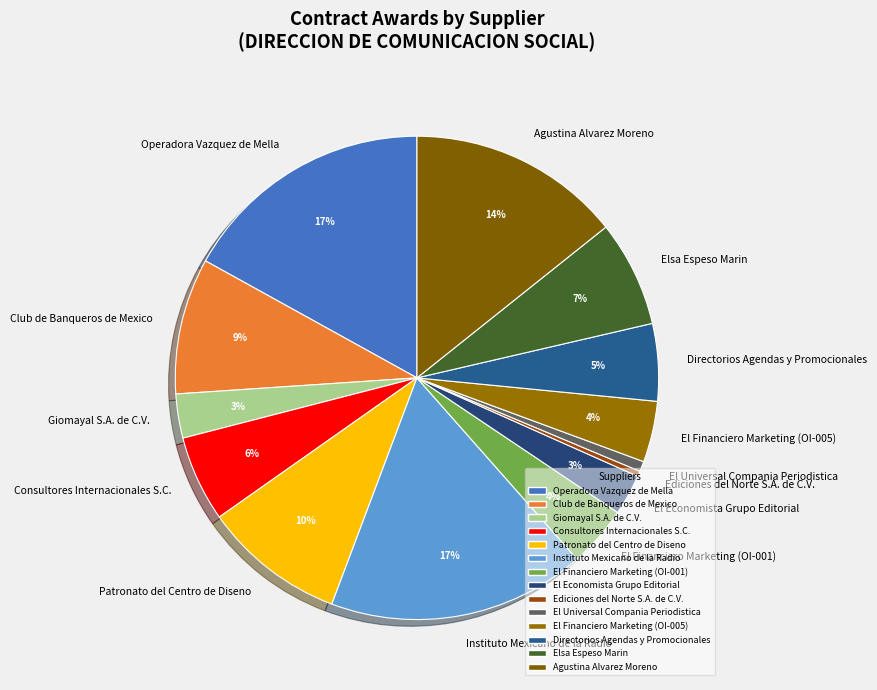

What is the ratio of the value at El Economista Grupo Editorial to the value at Agustina Alvarez Moreno?

0.2